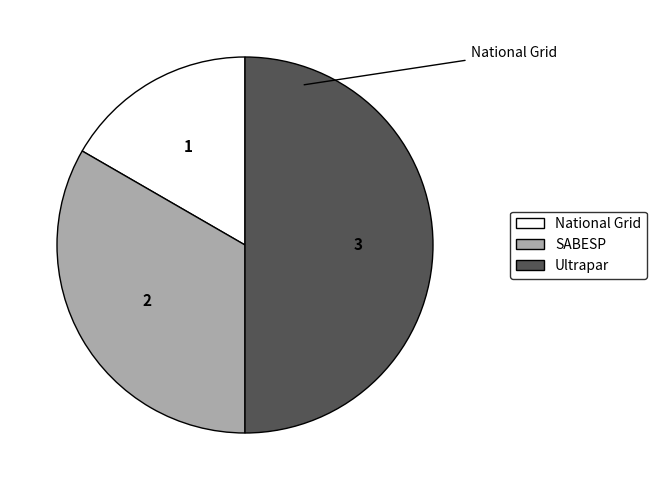

What is the largest slice in the pie chart?

Ultrapar